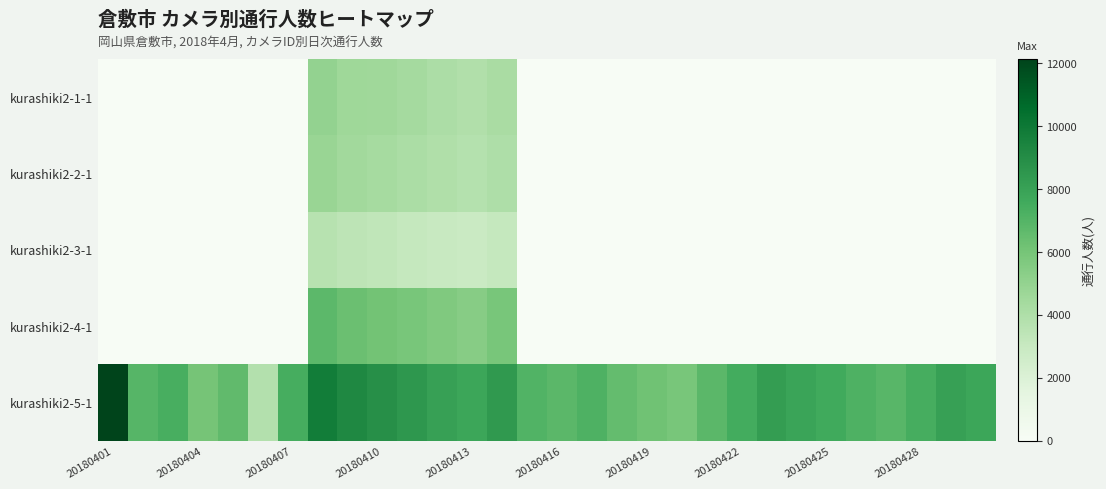

How many data points does each series have?

30